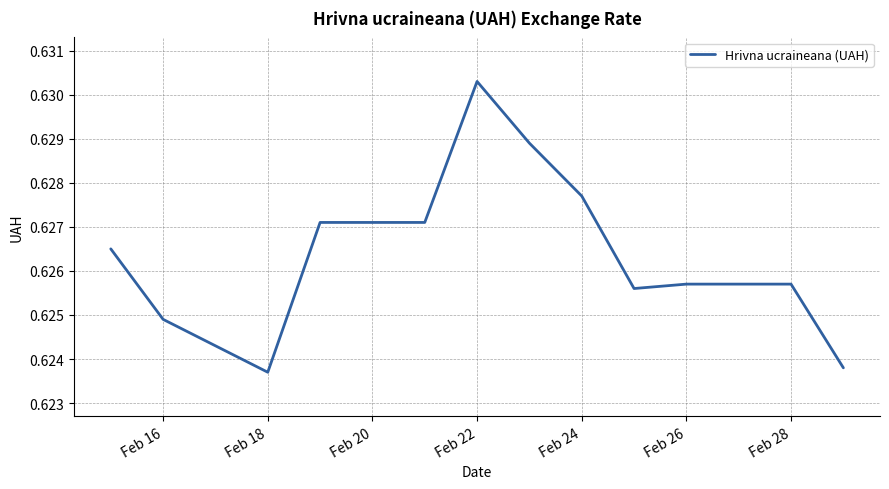

Does the chart display data point markers on the line(s)?

No